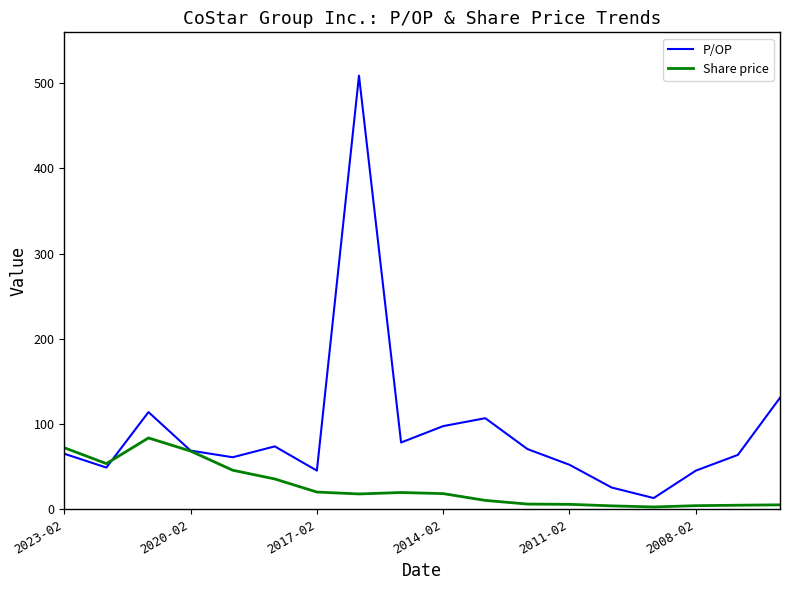

Which series has the widest spread of values?

P/OP